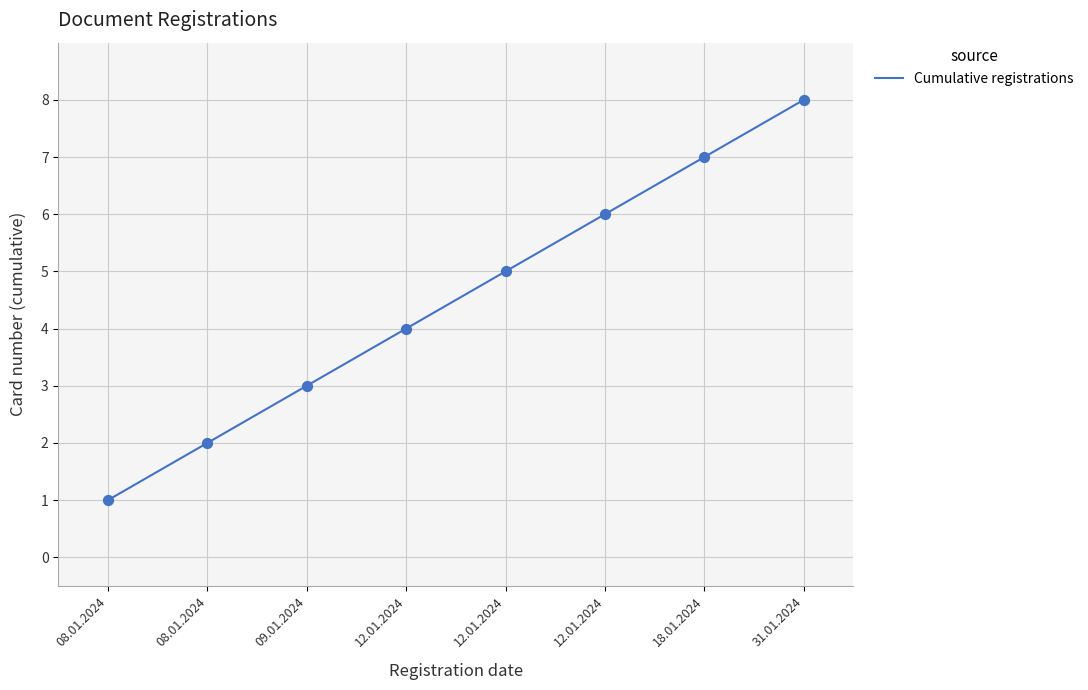

How many lines are shown in the chart?

1